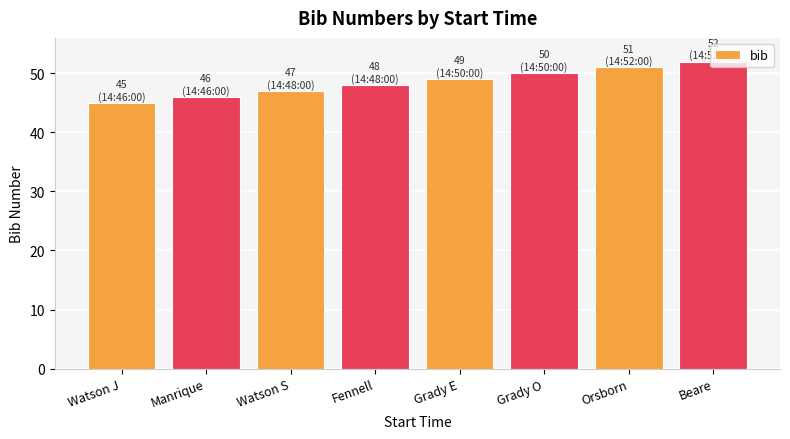

What is the minimum value shown in the chart?

45